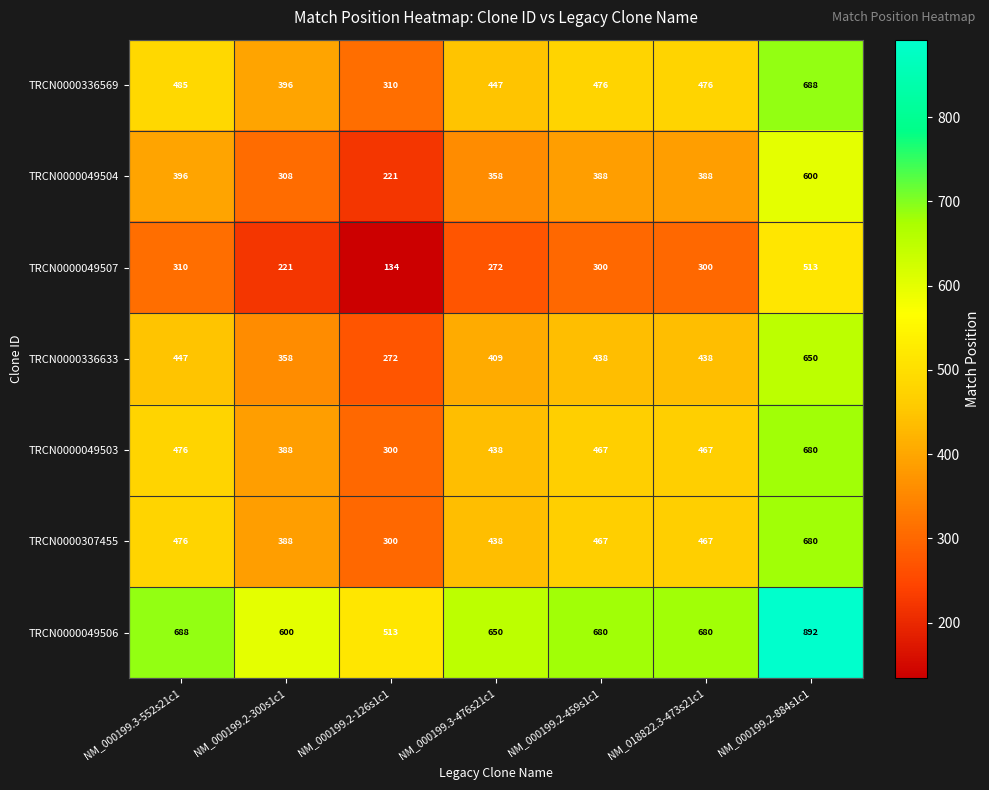

At which category does the chart reach its peak across all series?

NM_000199.2-884s1c1